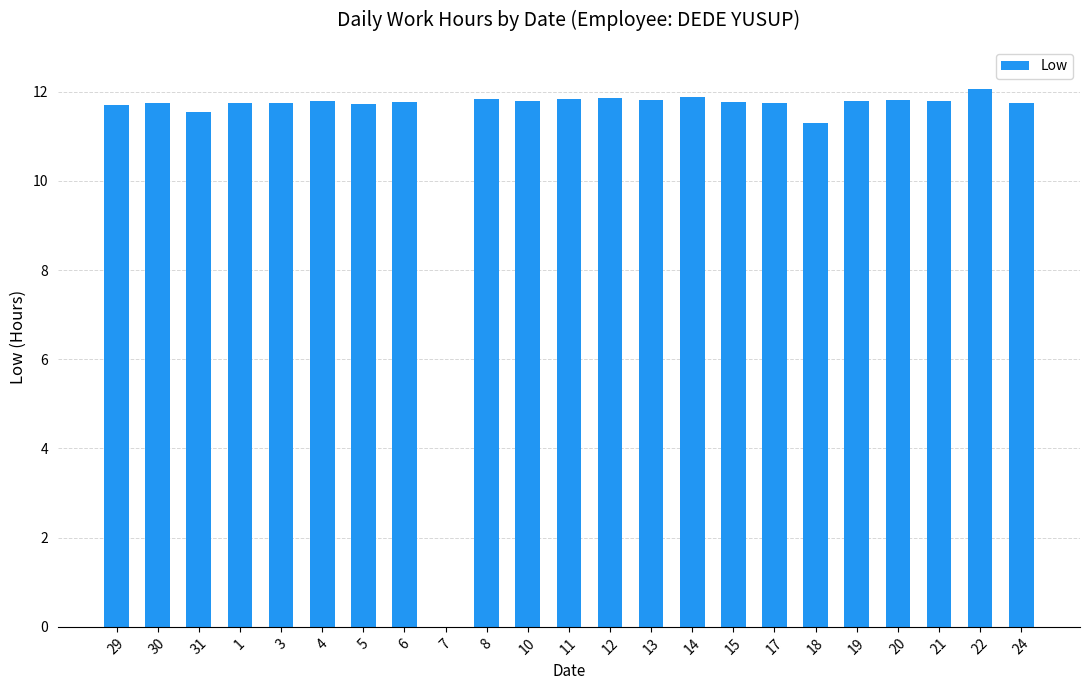

Is it true that the value at 29 is 11.7?

True